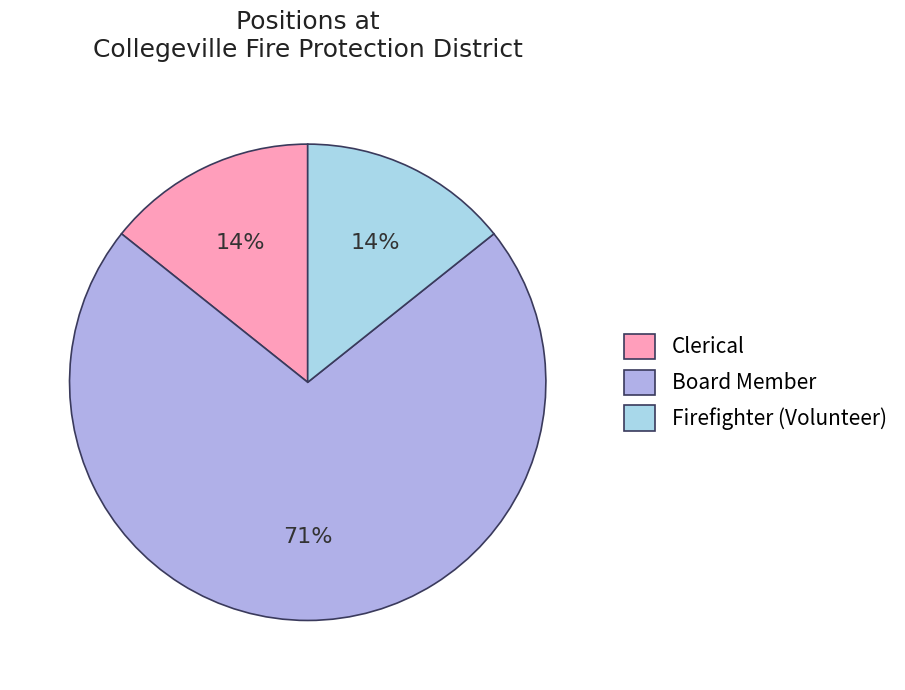

What is the largest slice in the pie chart?

Board Member